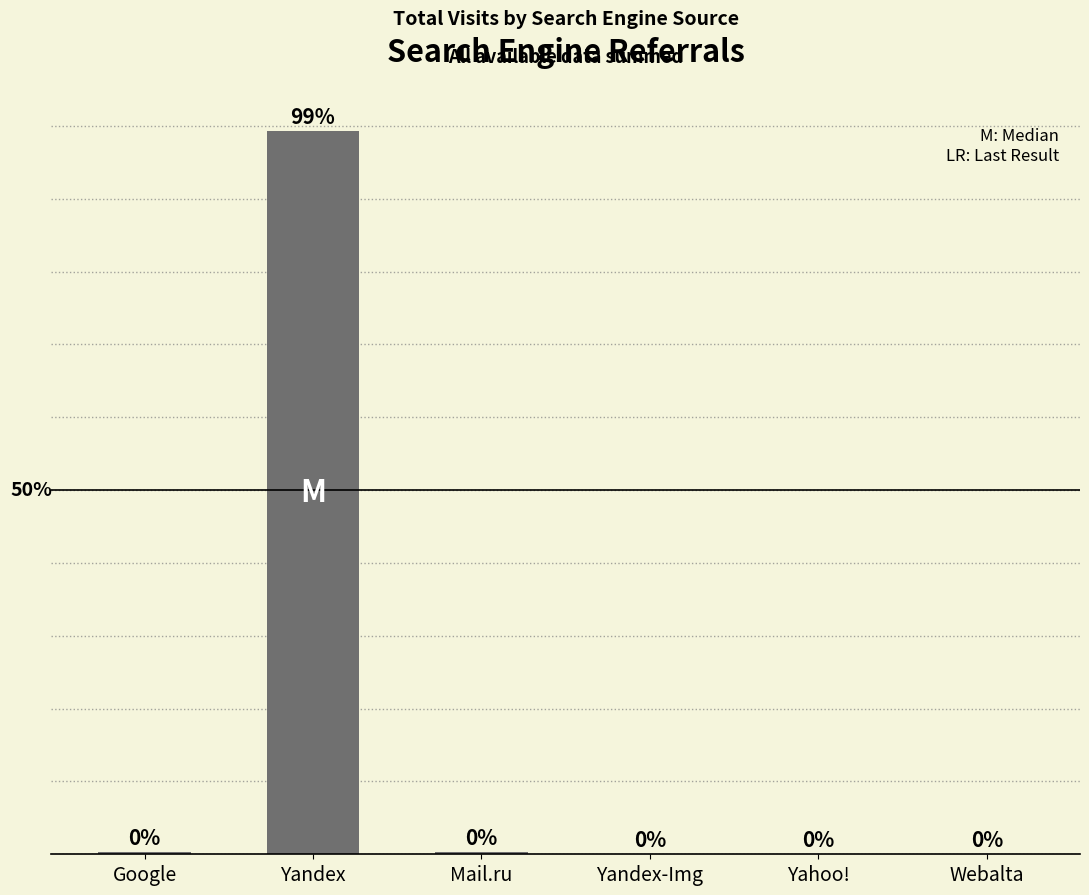

List the labels in order of value, largest first.

Yandex, Google, Mail.ru, Yandex-Img, Yahoo!, Webalta